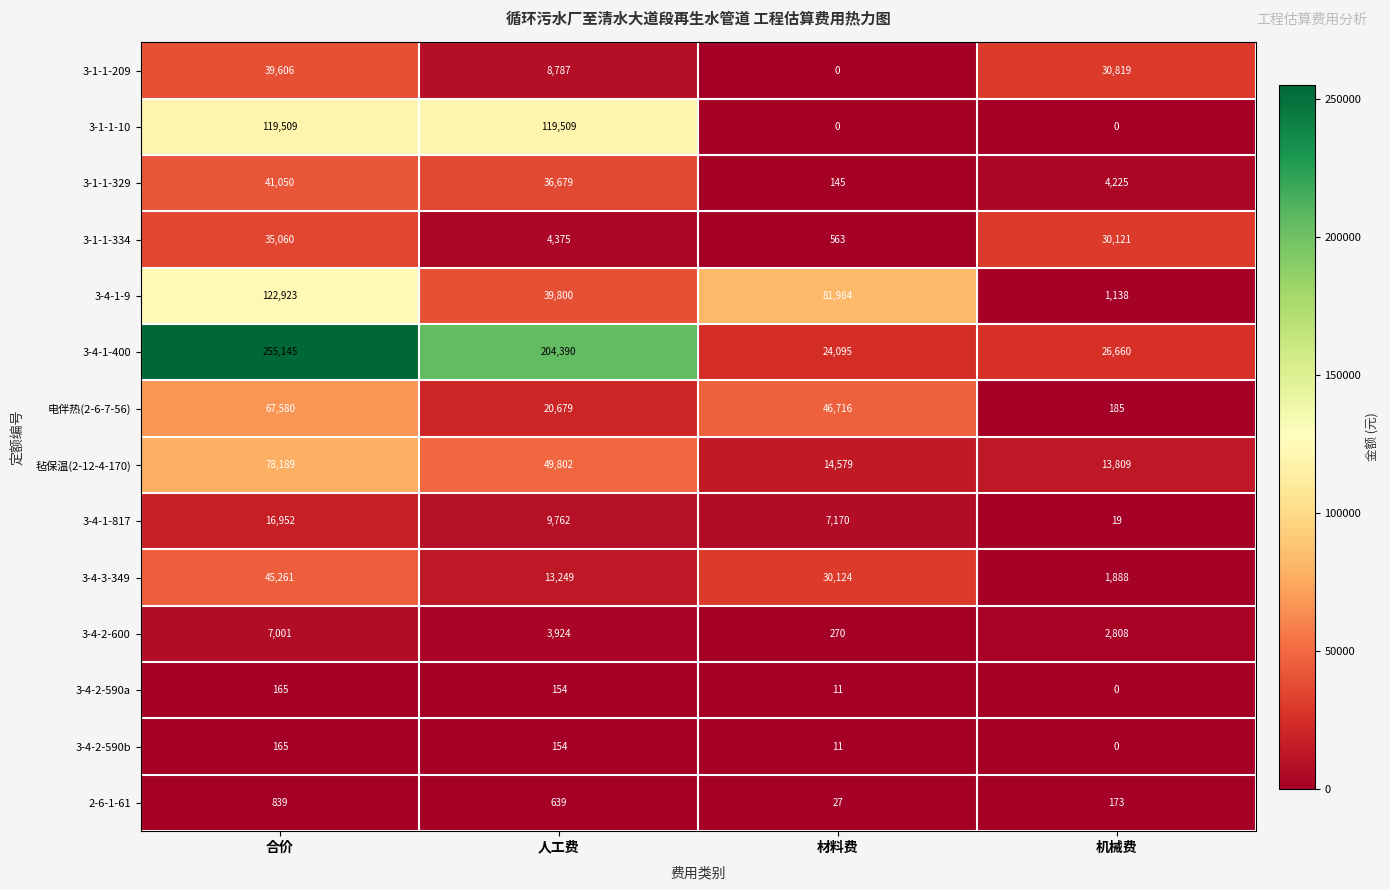

What is the average value of the 3-1-1-209 series?

19803